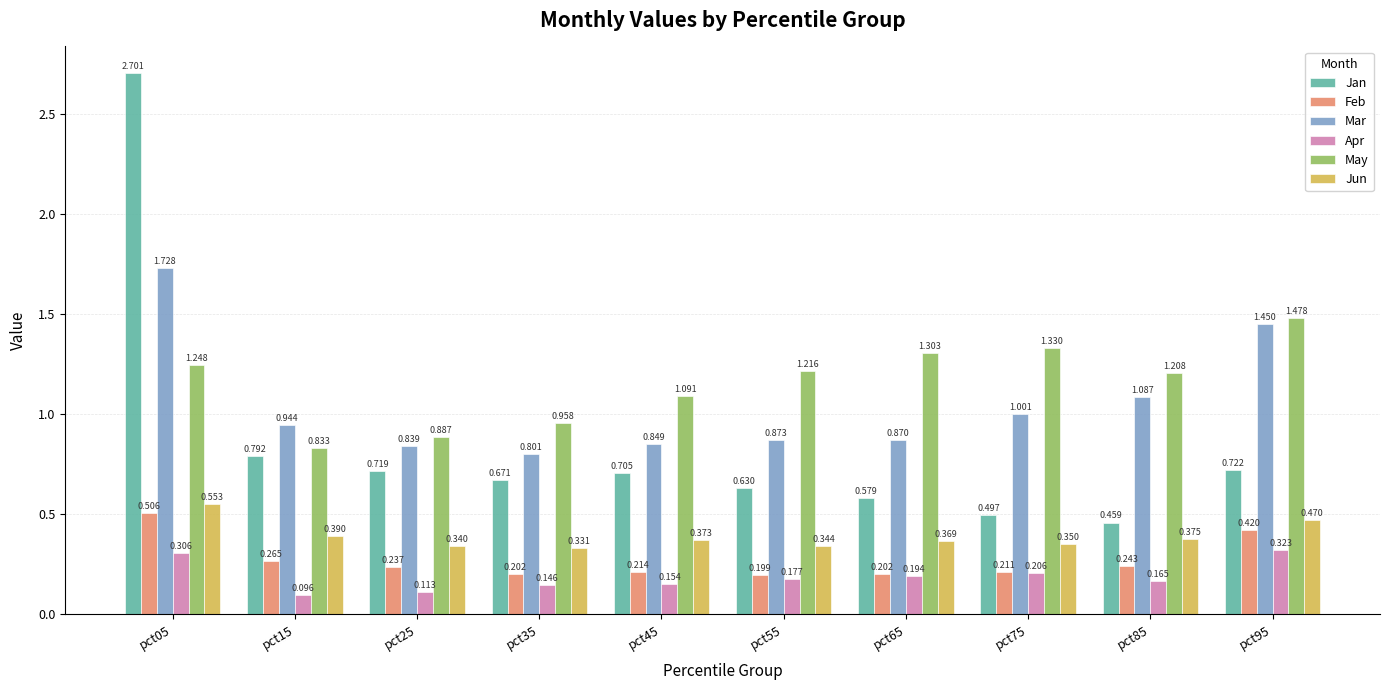

Between pct15 and pct85, which series saw the biggest shift?

May